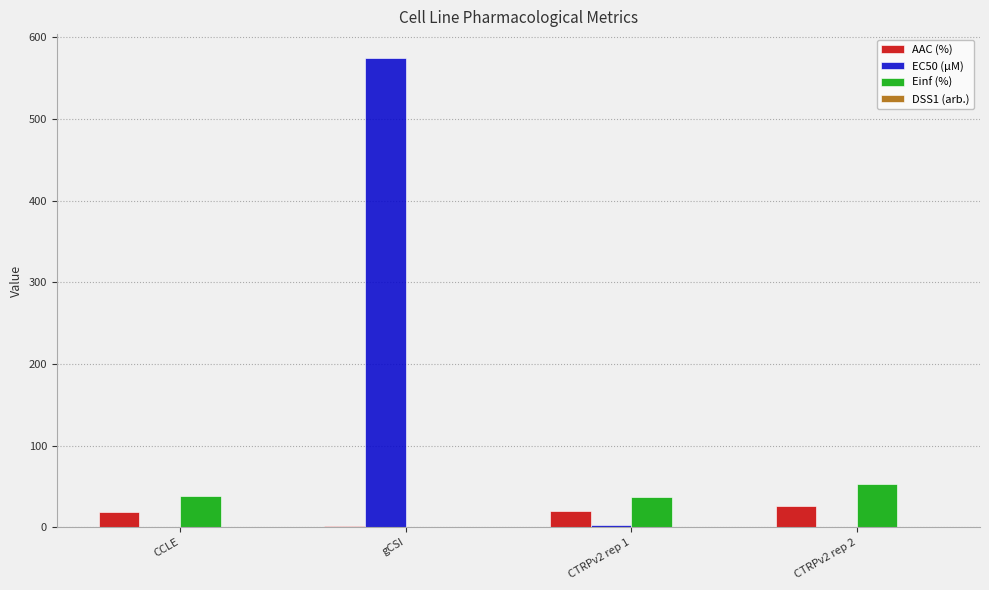

Is it true that Einf (%) equals 72.7 at CTRPv2 rep 2?

False